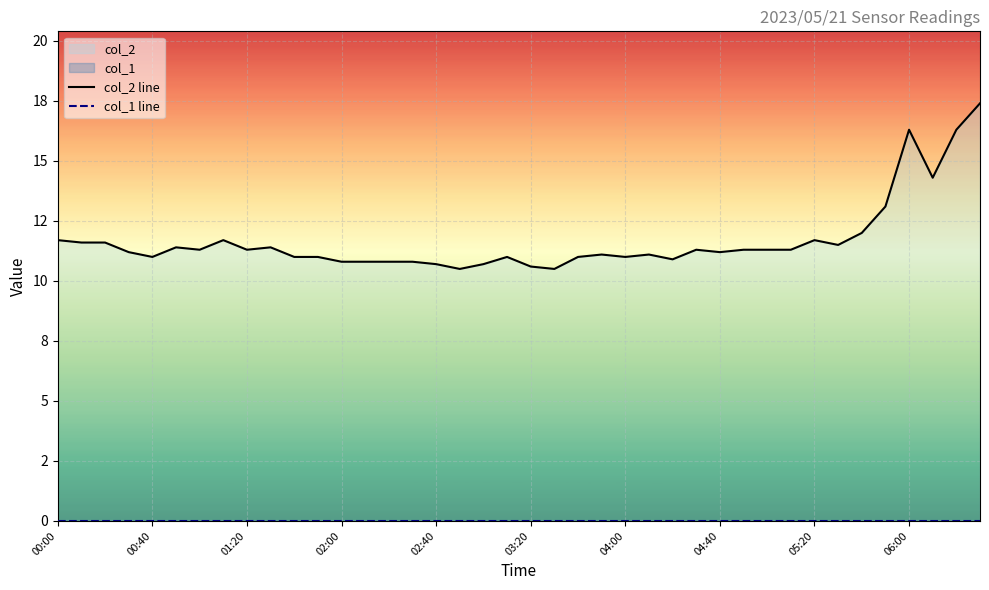

True or false: col_2 line and col_1 line intersect in this chart.

False